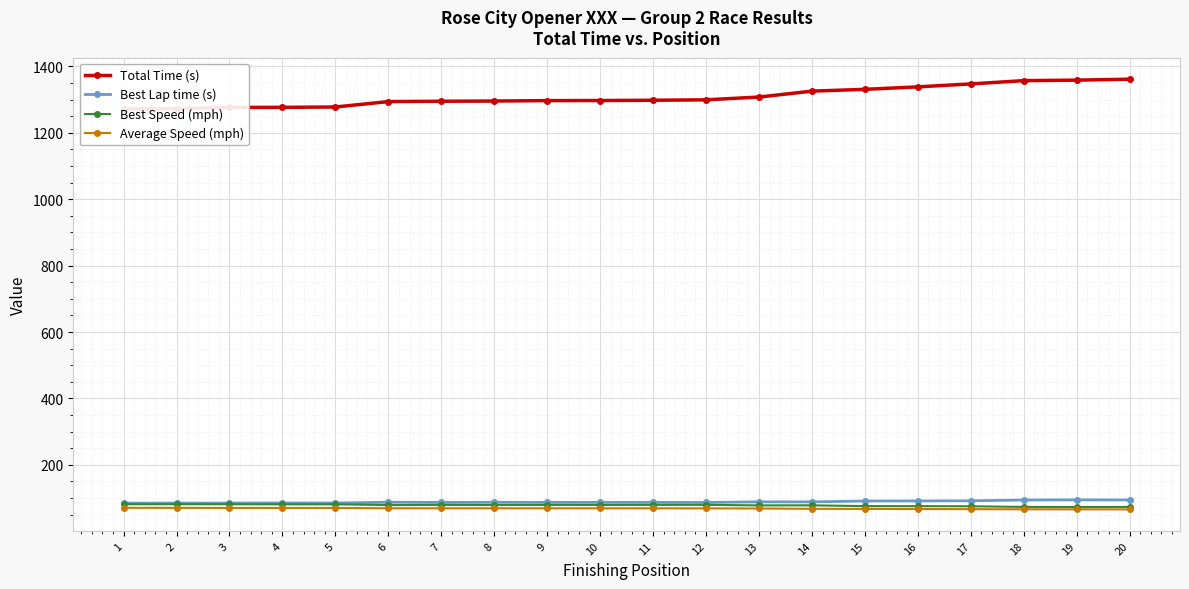

Which has a higher value, 2 or 19?

19